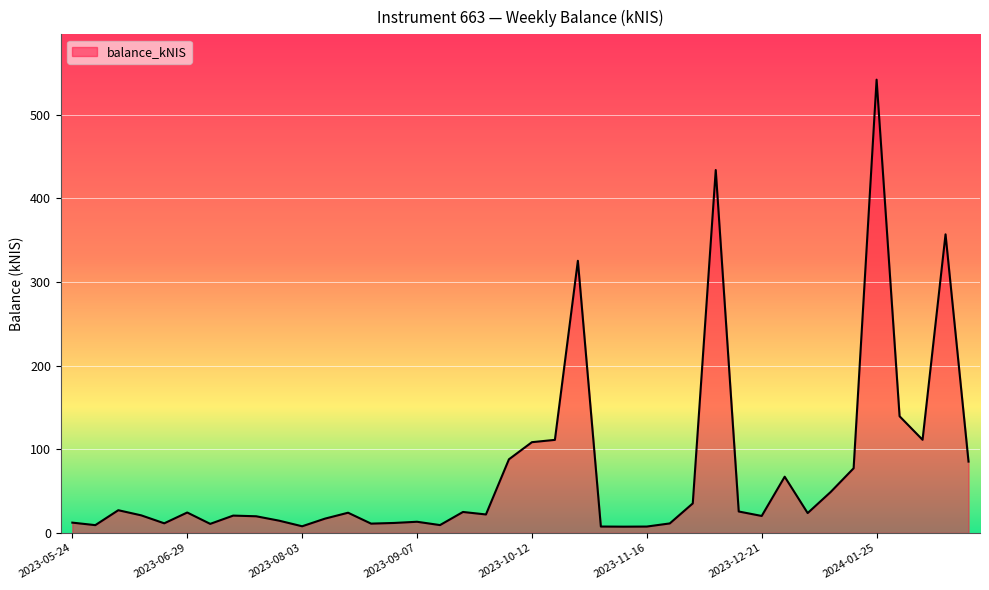

What is the greatest value displayed?

541.7